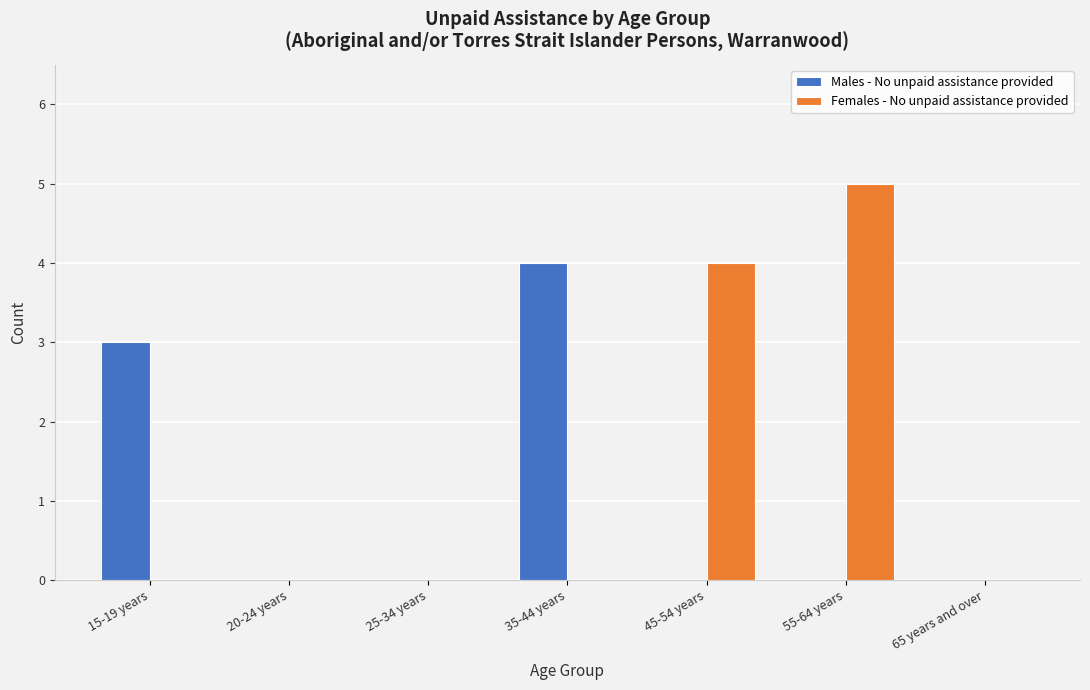

Reading left to right, list all the values displayed in this chart.

Males - No unpaid assistance provided: 15-19 years=3	20-24 years=0	25-34 years=0	35-44 years=4	45-54 years=0	55-64 years=0	65 years and over=0
Females - No unpaid assistance provided: 15-19 years=0	20-24 years=0	25-34 years=0	35-44 years=0	45-54 years=4	55-64 years=5	65 years and over=0